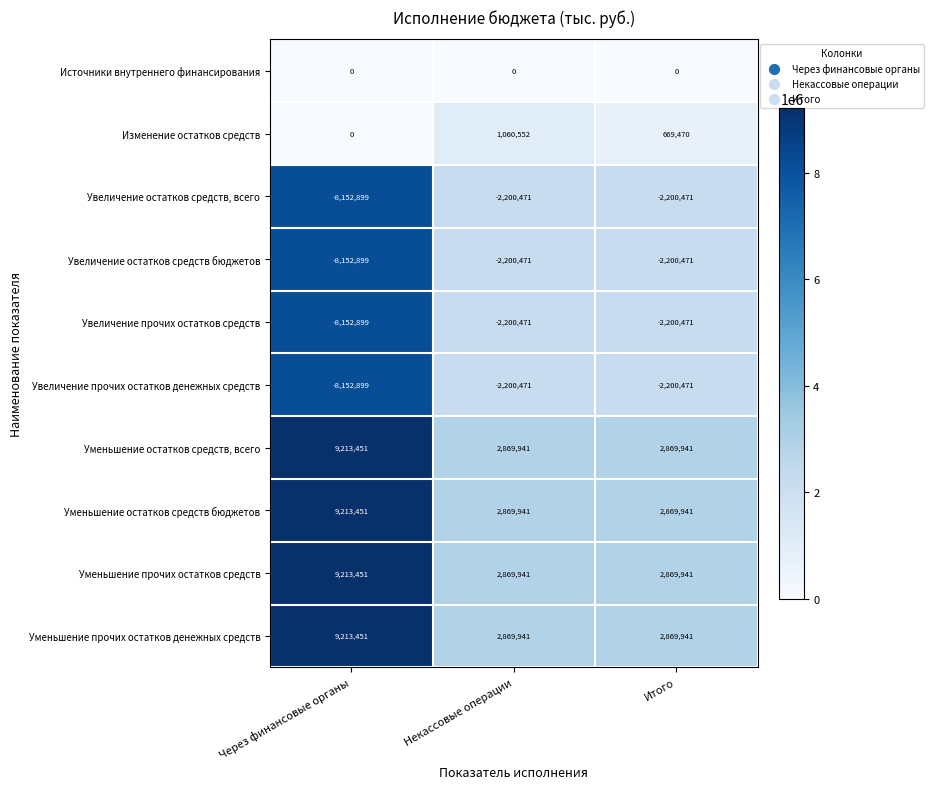

What is the greatest value displayed?

9213451